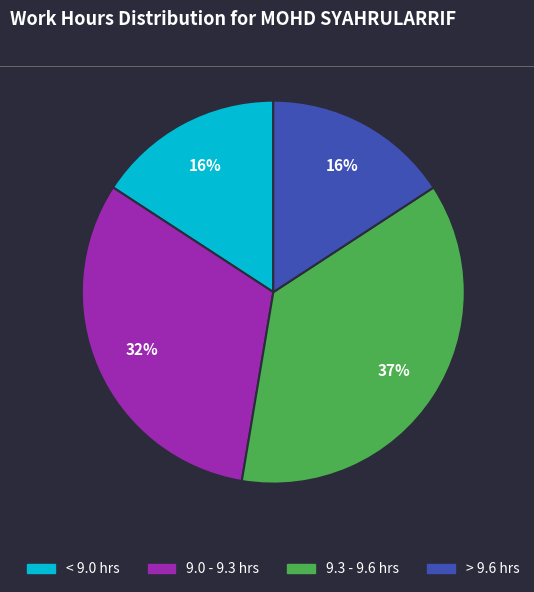

Does any single category account for the majority?

No